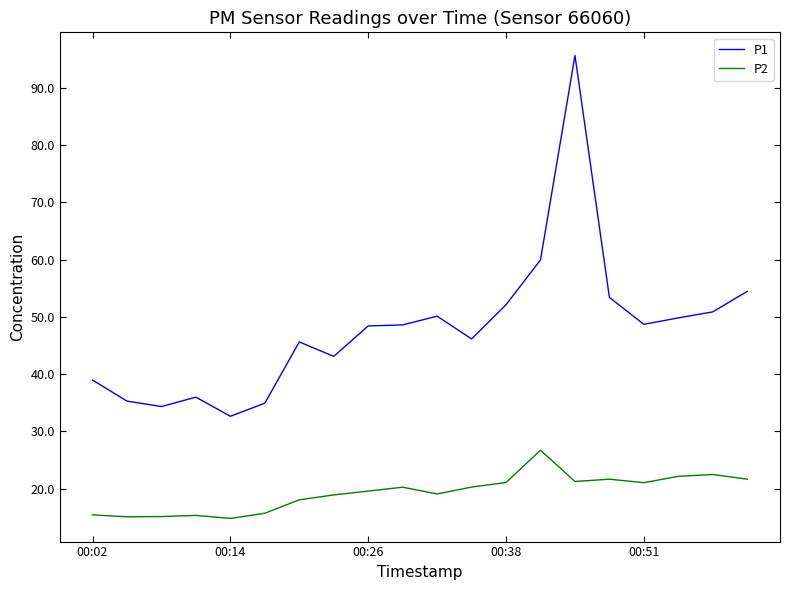

How many lines are shown in the chart?

2